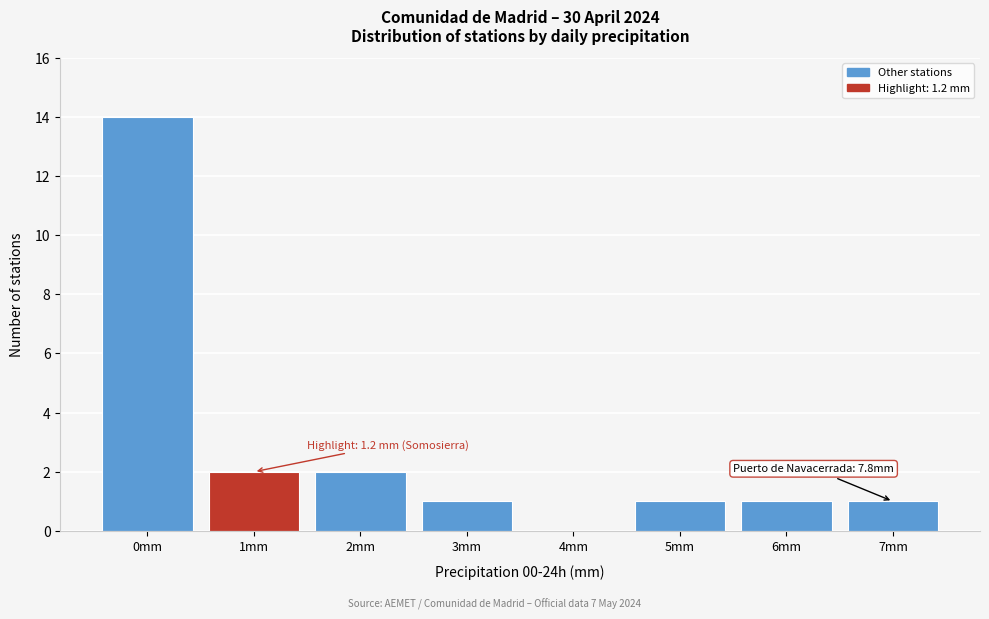

Reading left to right, extract all data points from this chart.

0mm=14	1mm=2	2mm=2	3mm=1	4mm=0	5mm=1	6mm=1	7mm=1